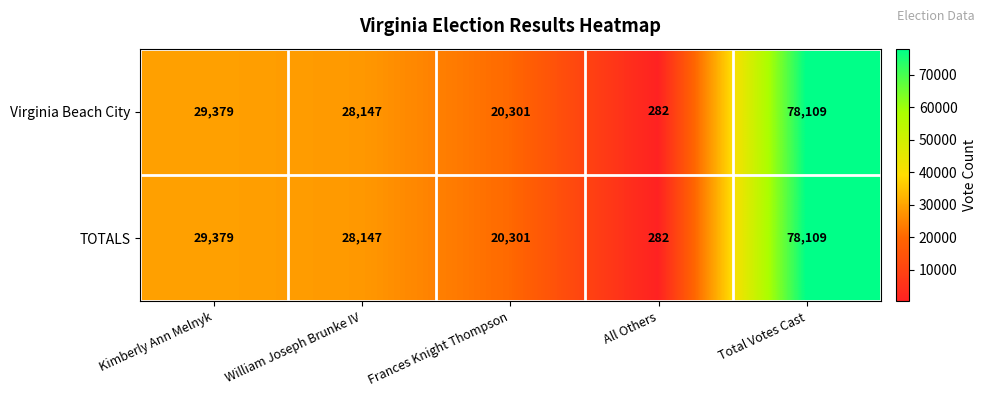

What is the total value across all series at William Joseph Brunke IV?

56294